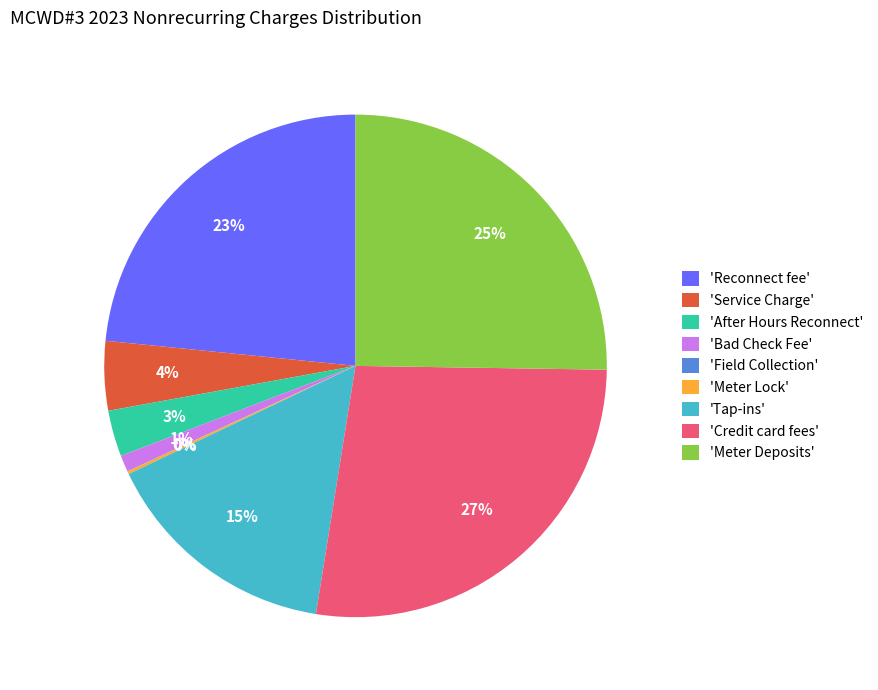

To the nearest percent, what is the combined percentage of 'After Hours Reconnect' and 'Service Charge'?

7%